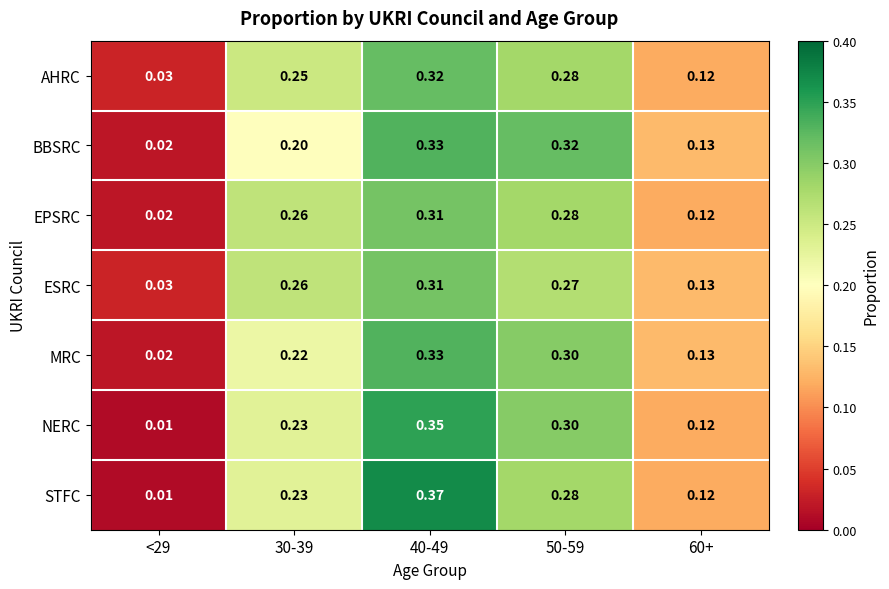

Is the value of NERC at 60+ greater than the value of ESRC at <29?

Yes